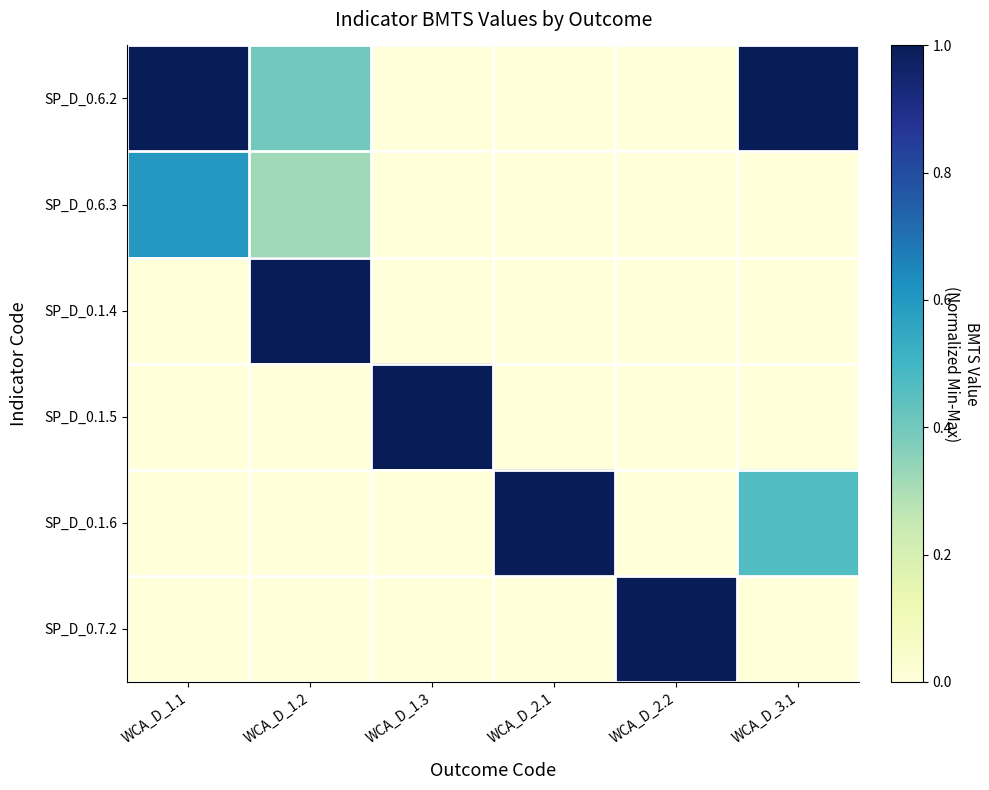

Reading left to right, list all the values displayed in this chart.

SP_D_0.6.2: WCA_D_1.1=1.0	WCA_D_1.2=0.4	WCA_D_1.3=0.0	WCA_D_2.1=0.0	WCA_D_2.2=0.0	WCA_D_3.1=1.0
SP_D_0.6.3: WCA_D_1.1=0.6	WCA_D_1.2=0.3	WCA_D_1.3=0.0	WCA_D_2.1=0.0	WCA_D_2.2=0.0	WCA_D_3.1=0.0
SP_D_0.1.4: WCA_D_1.1=0.0	WCA_D_1.2=1.0	WCA_D_1.3=0.0	WCA_D_2.1=0.0	WCA_D_2.2=0.0	WCA_D_3.1=0.0
SP_D_0.1.5: WCA_D_1.1=0.0	WCA_D_1.2=0.0	WCA_D_1.3=1.0	WCA_D_2.1=0.0	WCA_D_2.2=0.0	WCA_D_3.1=0.0
SP_D_0.1.6: WCA_D_1.1=0.0	WCA_D_1.2=0.0	WCA_D_1.3=0.0	WCA_D_2.1=1.0	WCA_D_2.2=0.0	WCA_D_3.1=0.5
SP_D_0.7.2: WCA_D_1.1=0.0	WCA_D_1.2=0.0	WCA_D_1.3=0.0	WCA_D_2.1=0.0	WCA_D_2.2=1.0	WCA_D_3.1=0.0